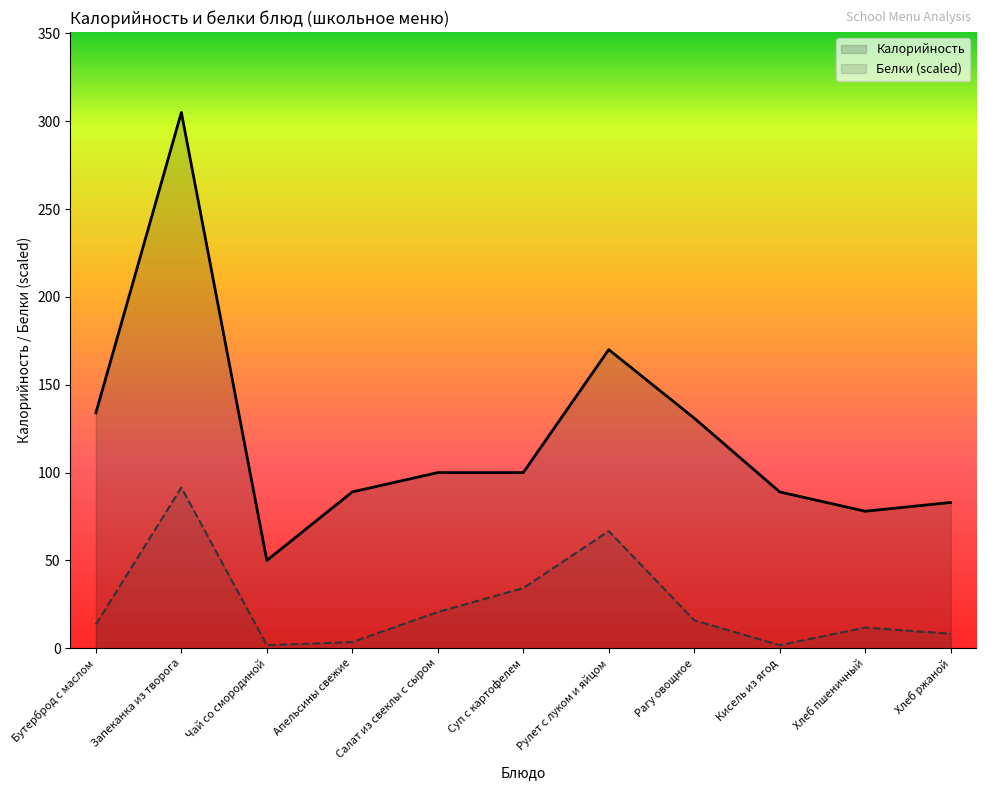

At which category does the chart reach its peak across all series?

Запеканка из творога